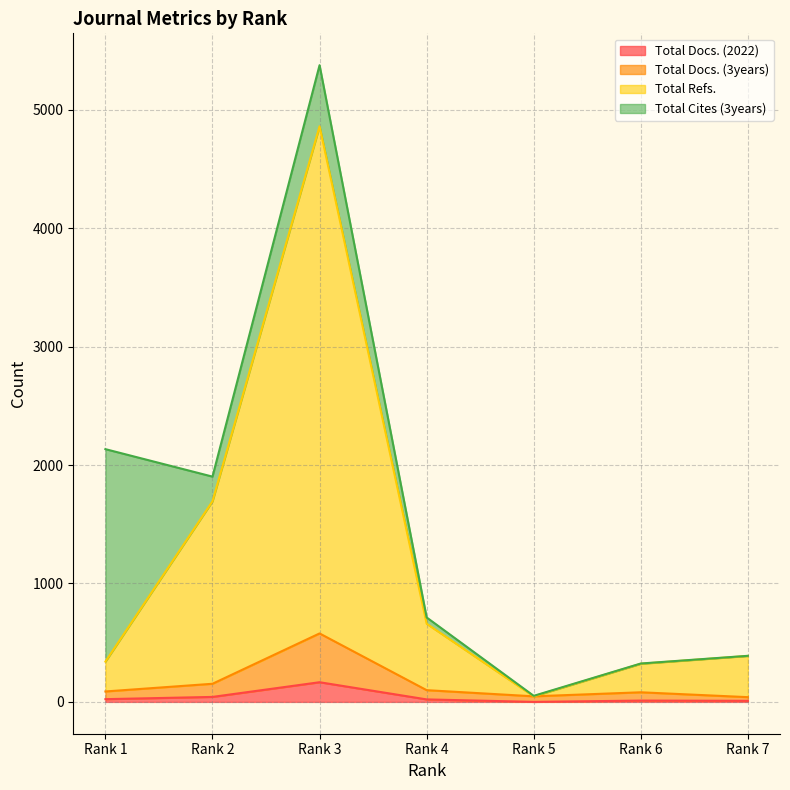

At which label does Total Docs. (2022) reach its peak?

Rank 3